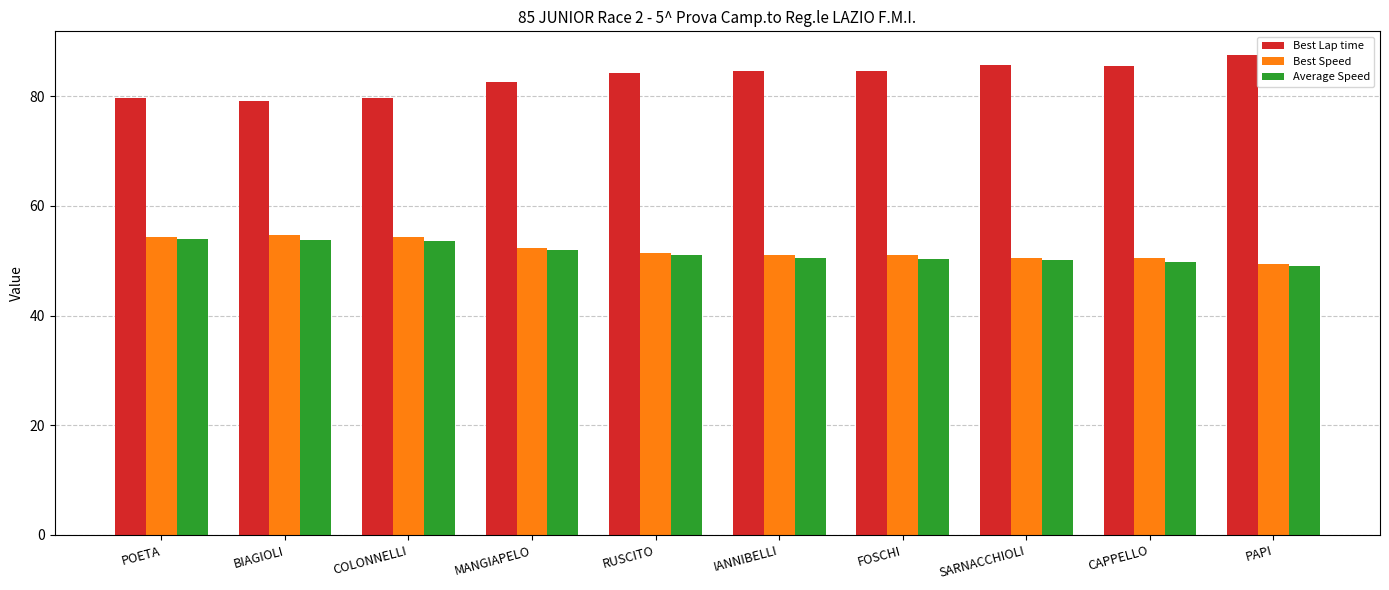

How many groups of bars are there?

10